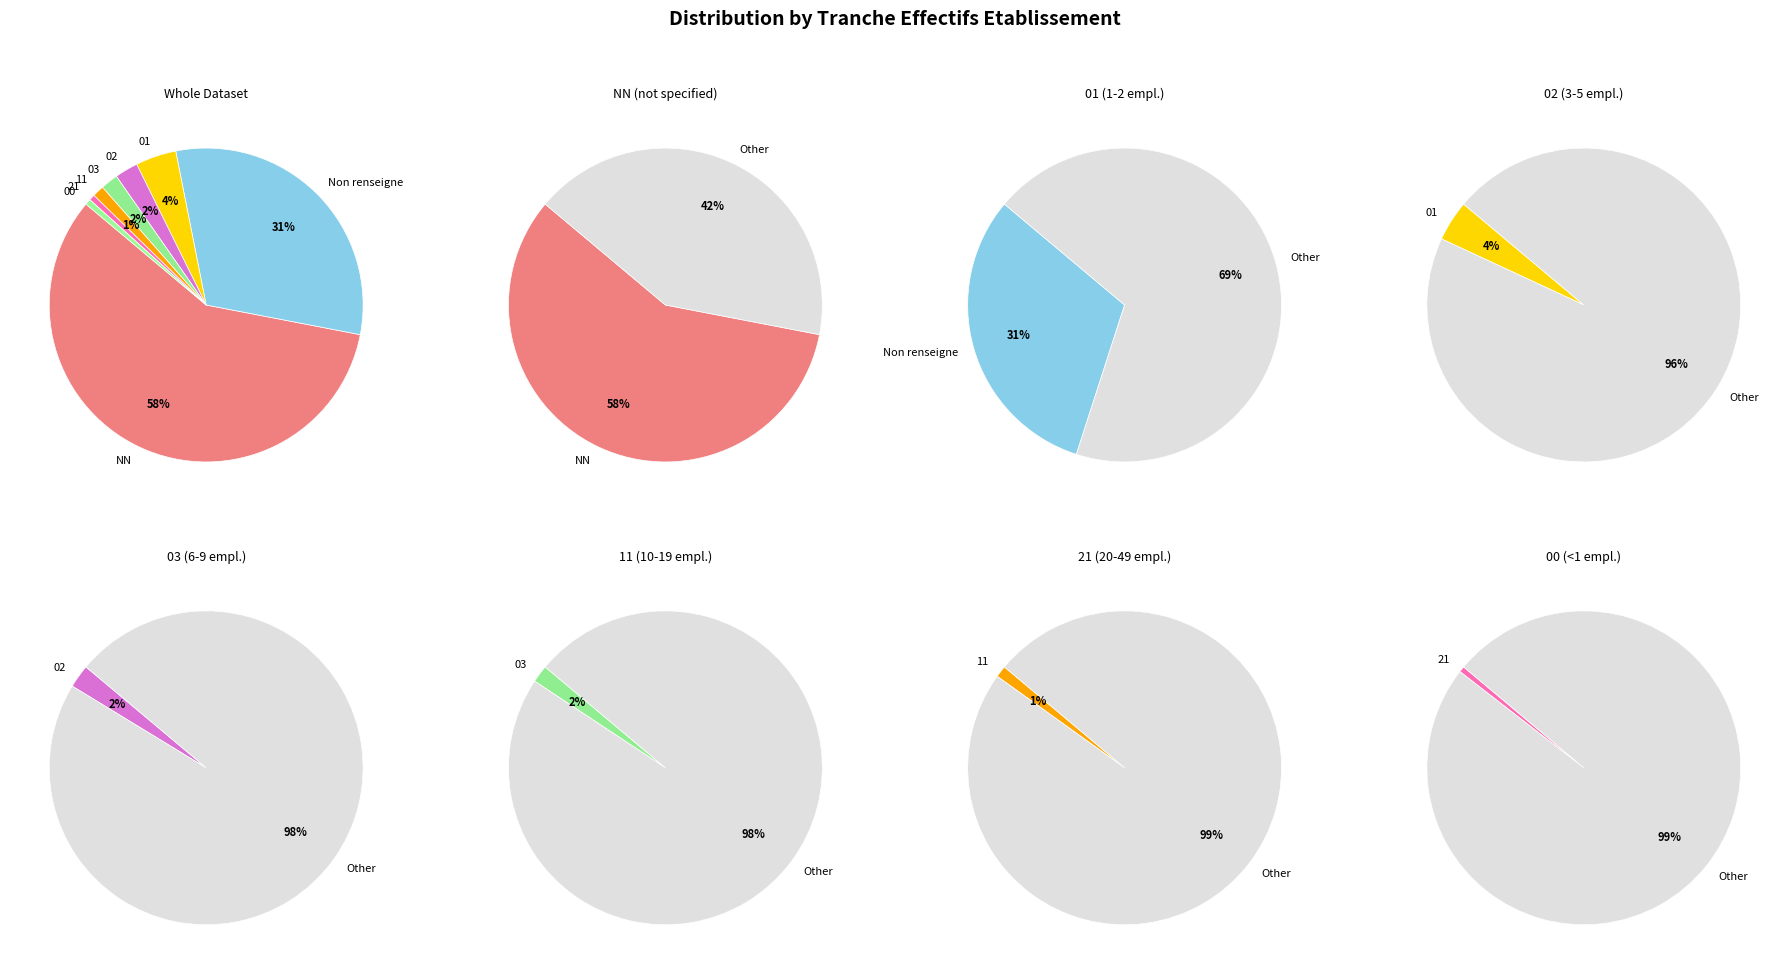

Count the number of slices in the pie.

8